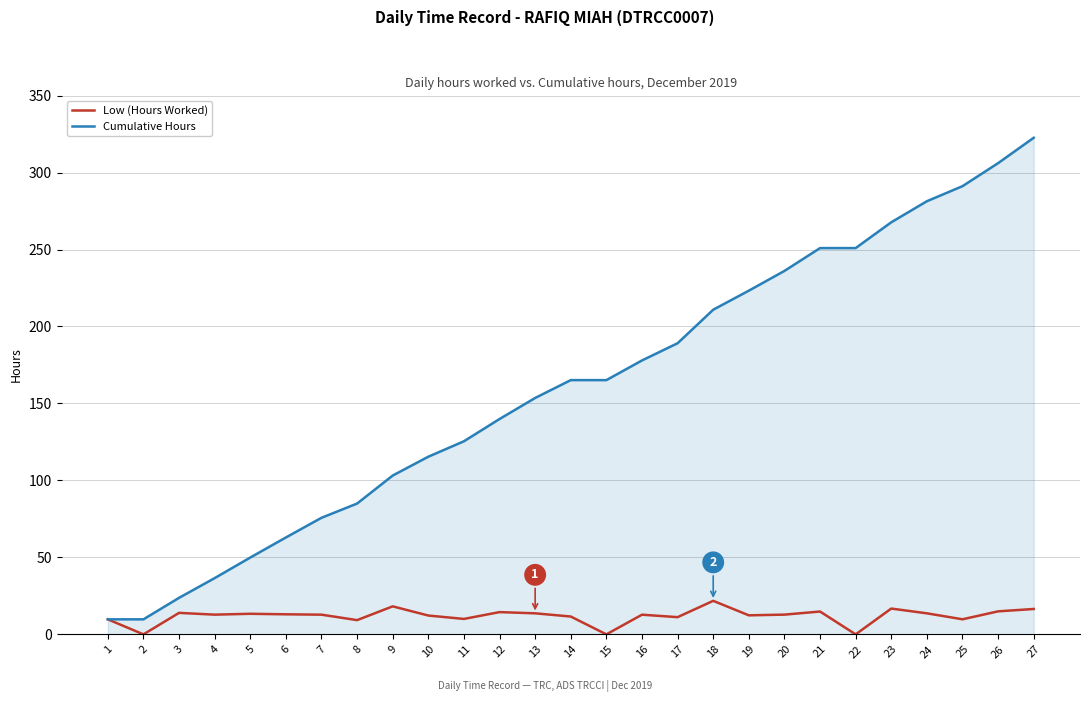

What is the sum of the Cumulative Hours values at 7 and 18?

286.6